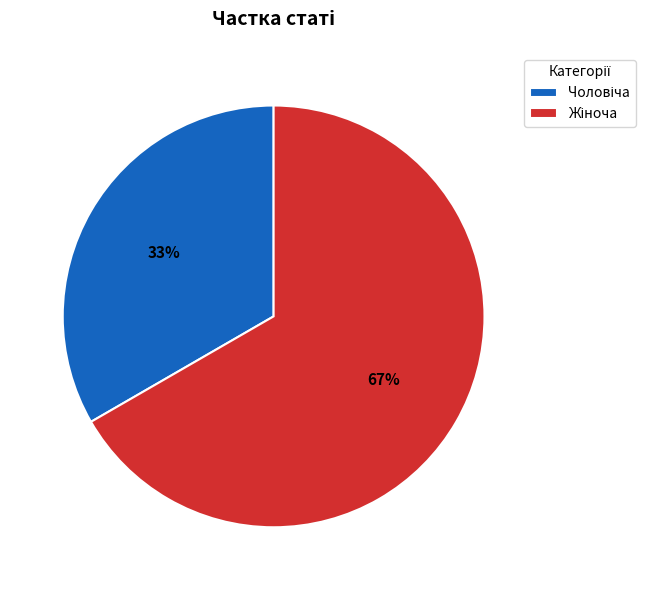

To the nearest percent, what is the average slice percentage?

50%